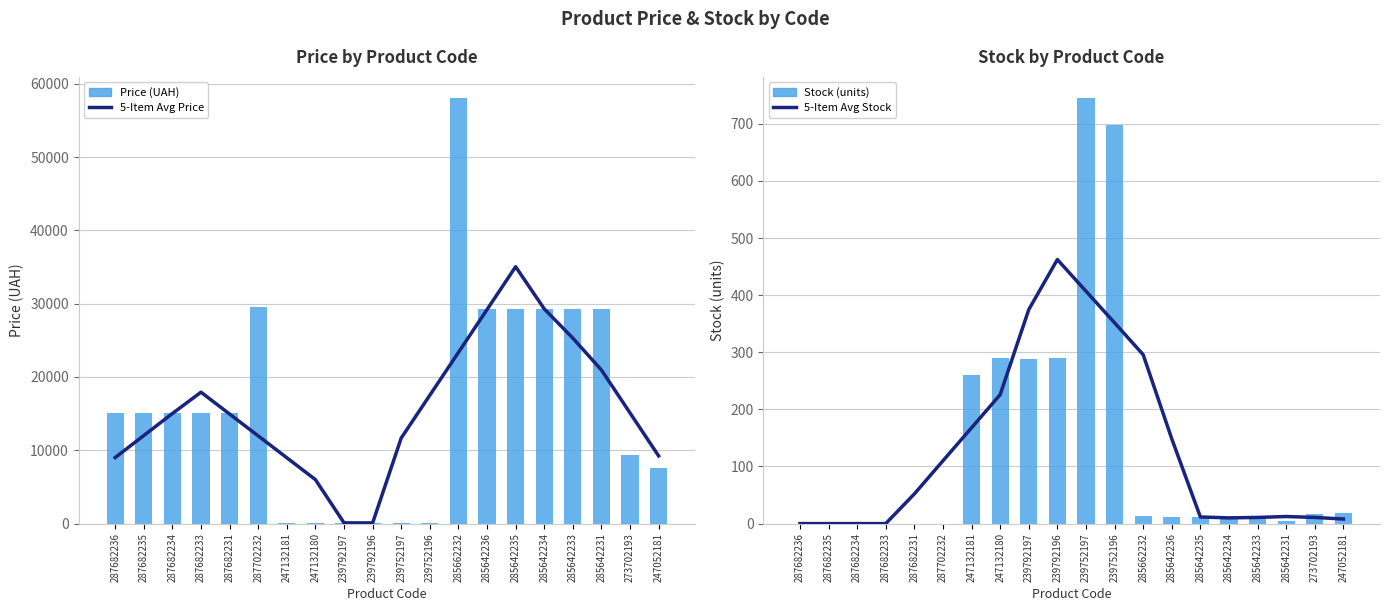

Which category has the highest value in the Price (UAH) series?

285662232